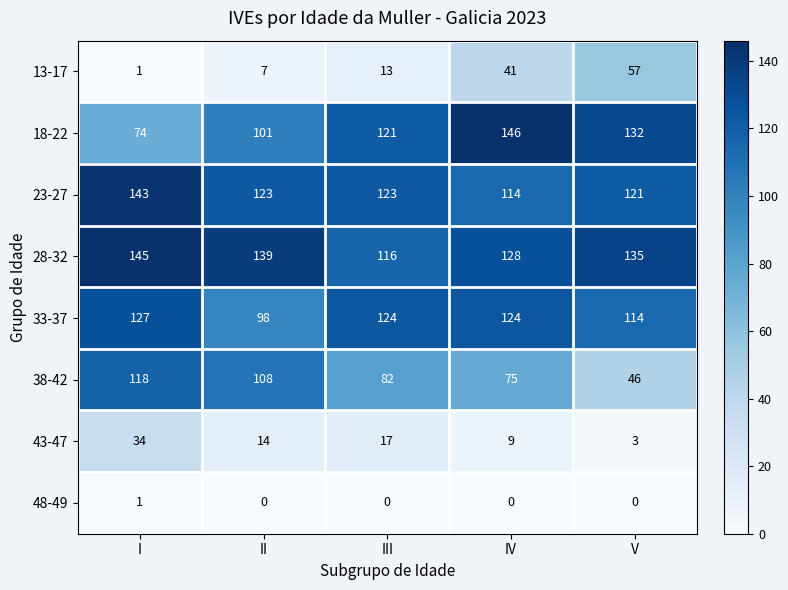

True or false: 38-42 has a value of 33 at I.

False